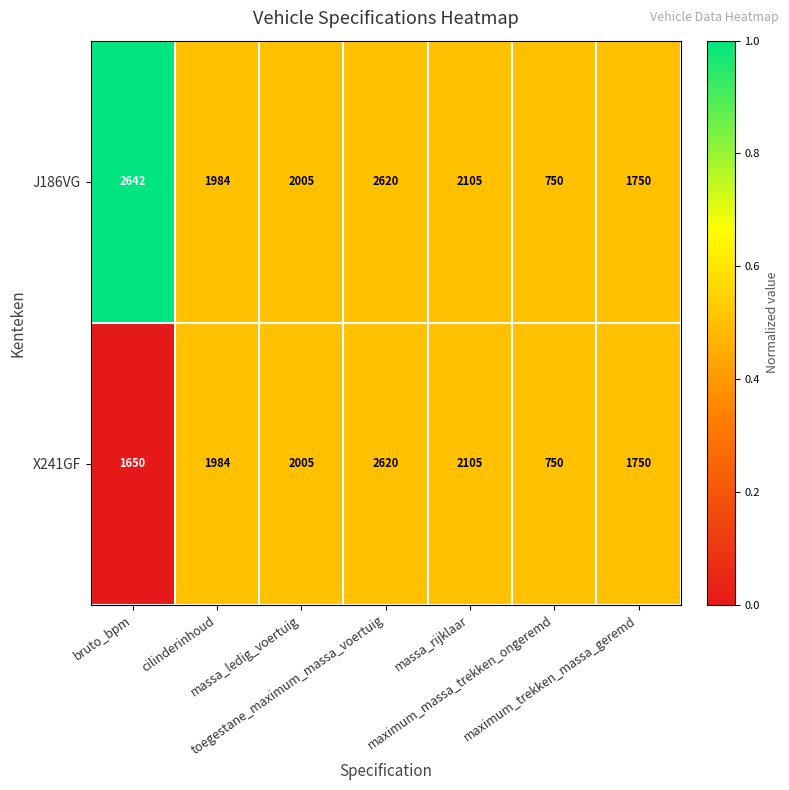

Which series has the largest total across all categories?

J186VG